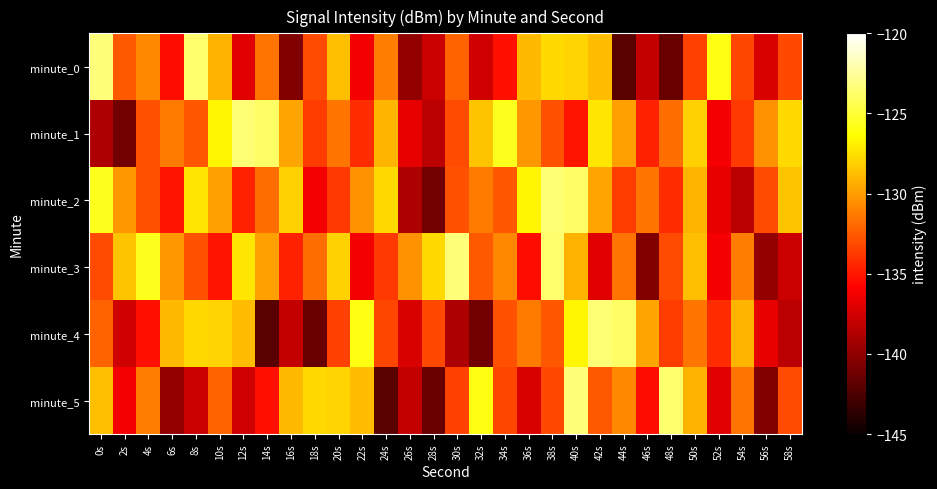

At how many categories does at least one series exceed -140?

30